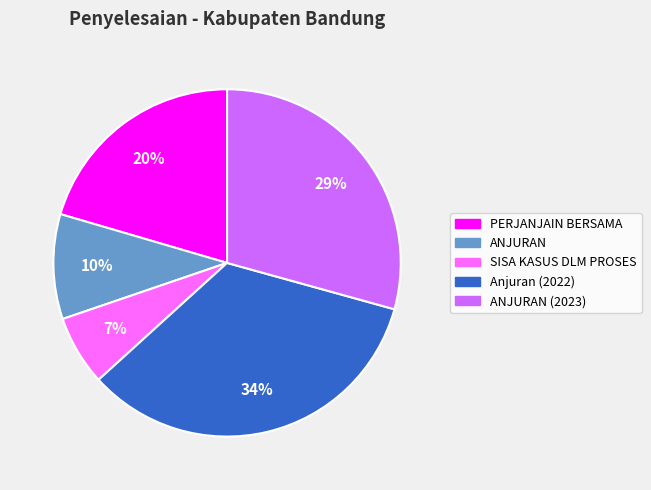

Is there a majority slice in this chart?

No